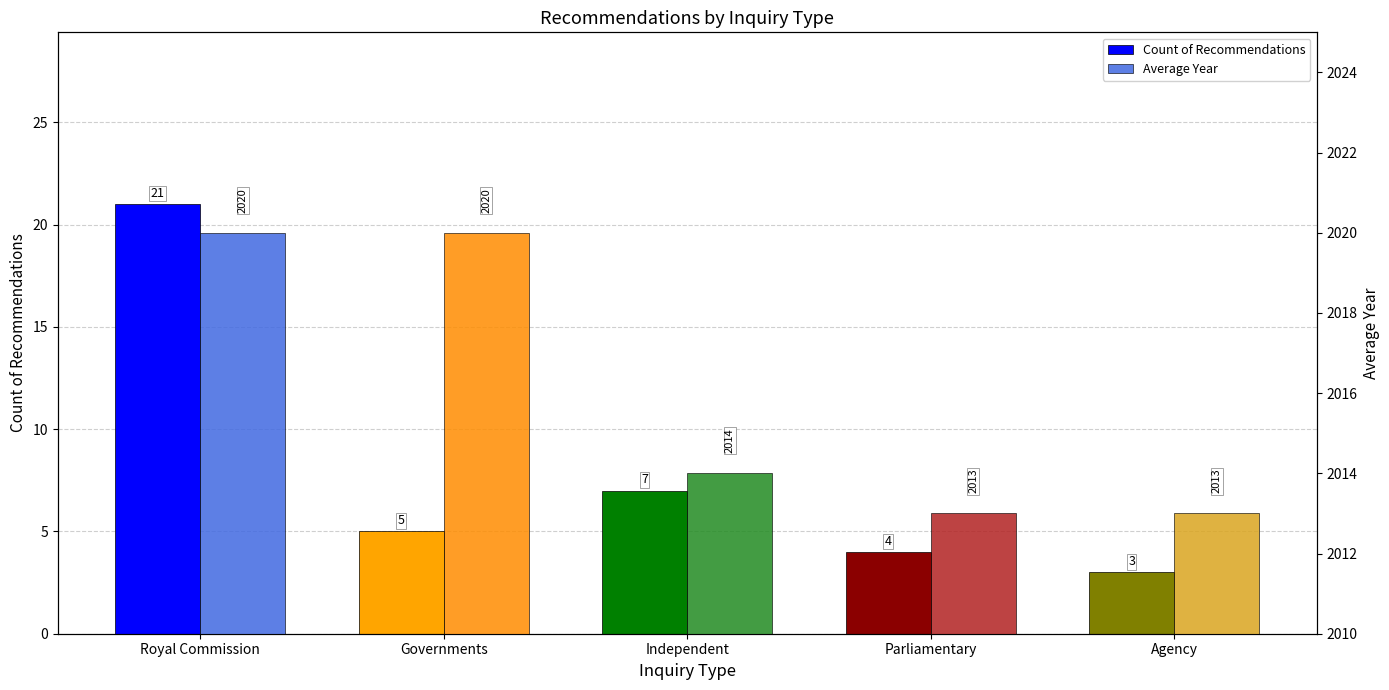

What is the difference between the maximum and second lowest values in the Average Year series?

7